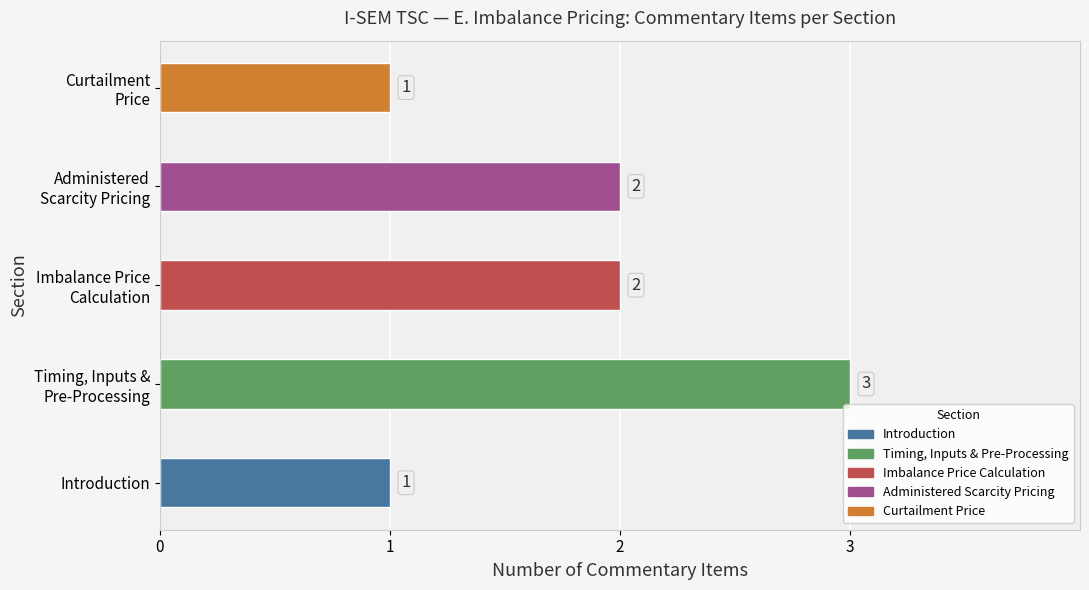

Is it true that the value at Introduction is 1?

True